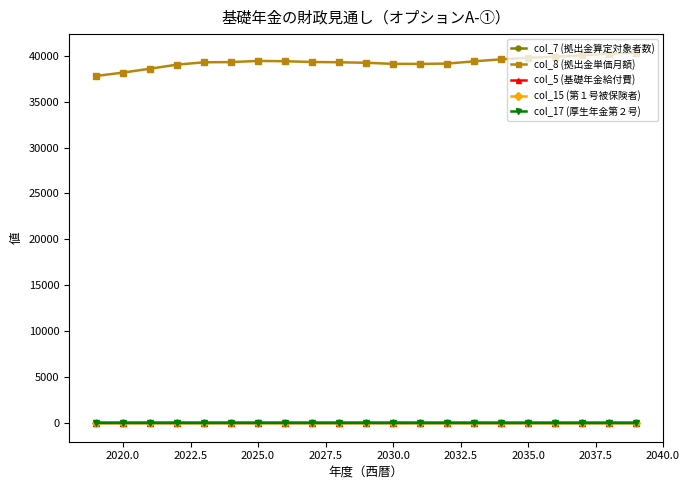

Does the chart display data point markers on the line(s)?

Yes